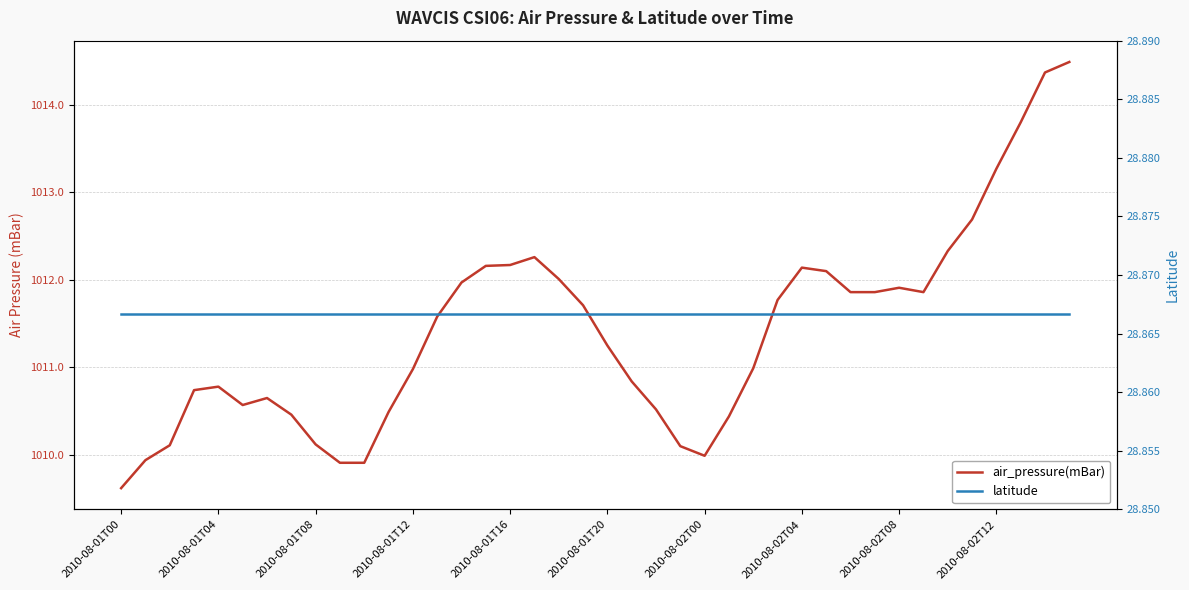

What is the value of the latitude point at the 27th from the left?

28.9